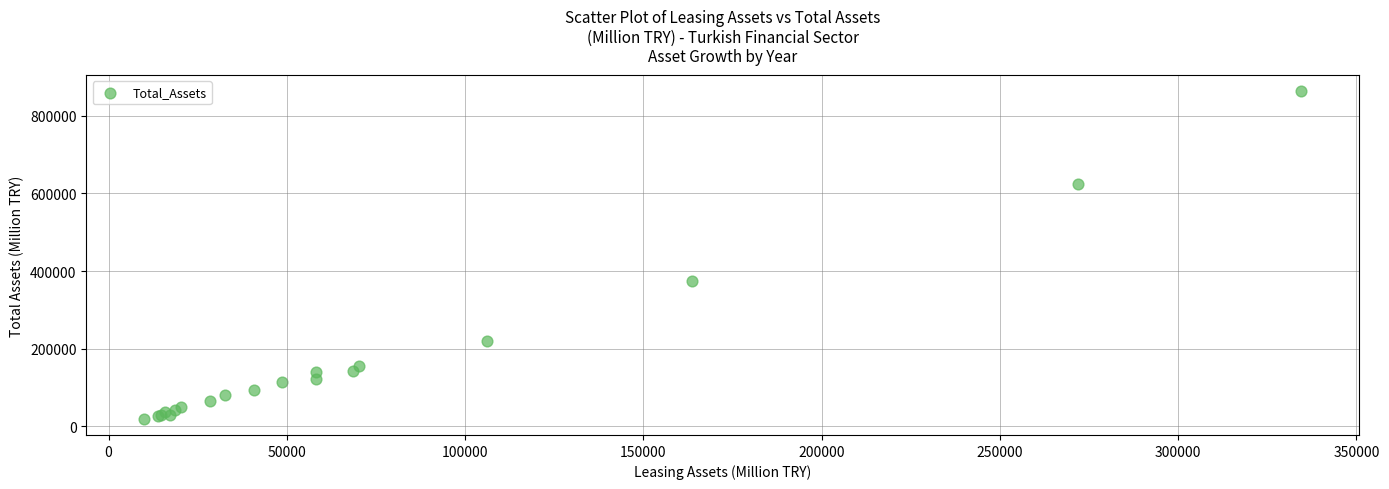

What Y value in the scatter plot is closest to 441356?

373822.0